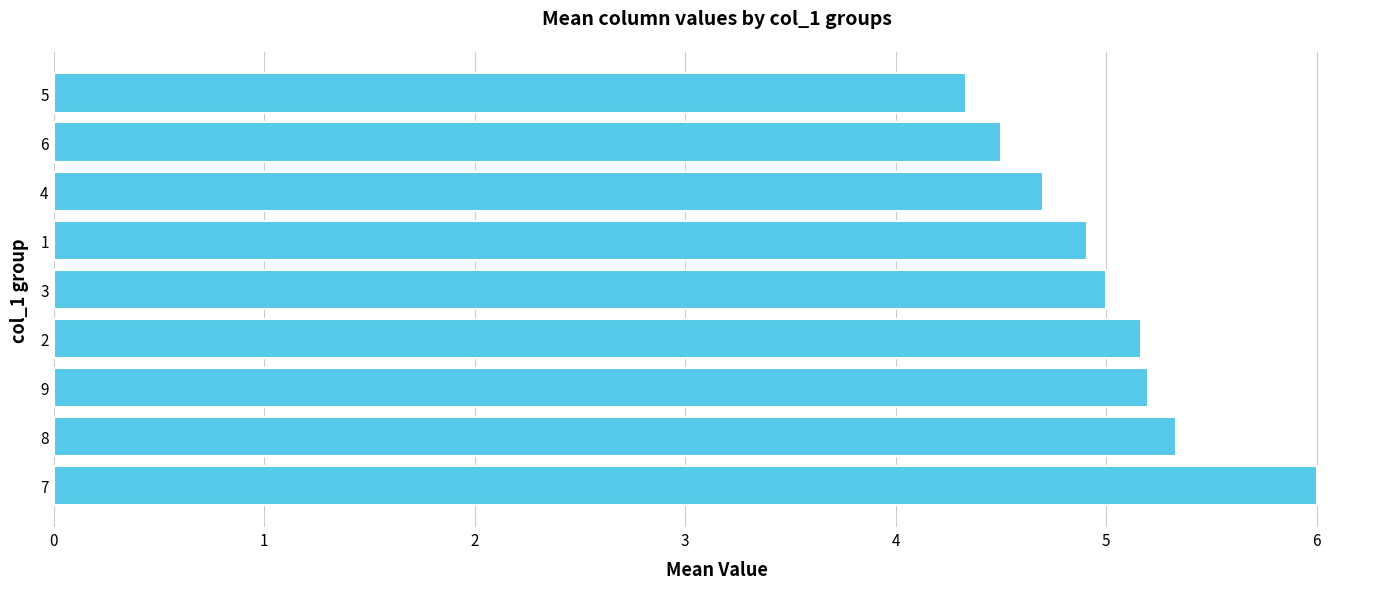

The chart shows a value of 5.3 at 8. True or false?

True